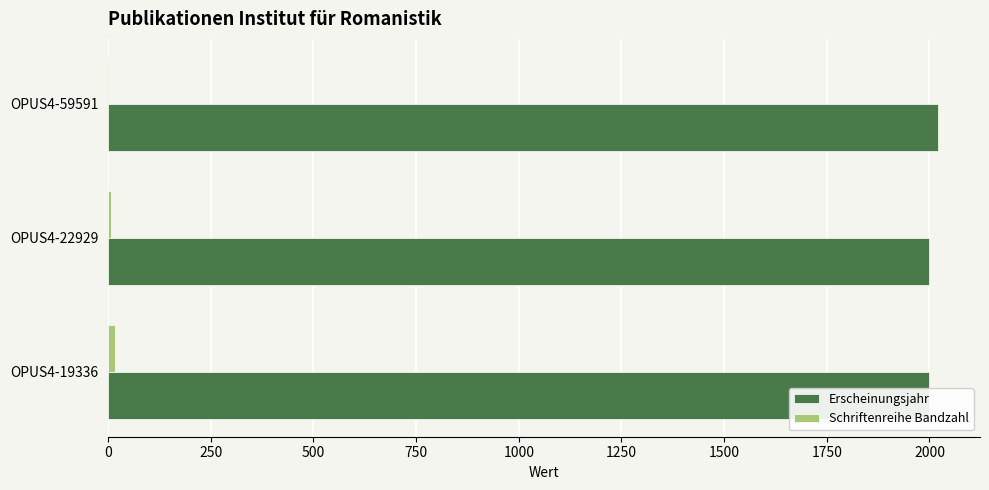

Which series has the largest total across all categories?

Erscheinungsjahr